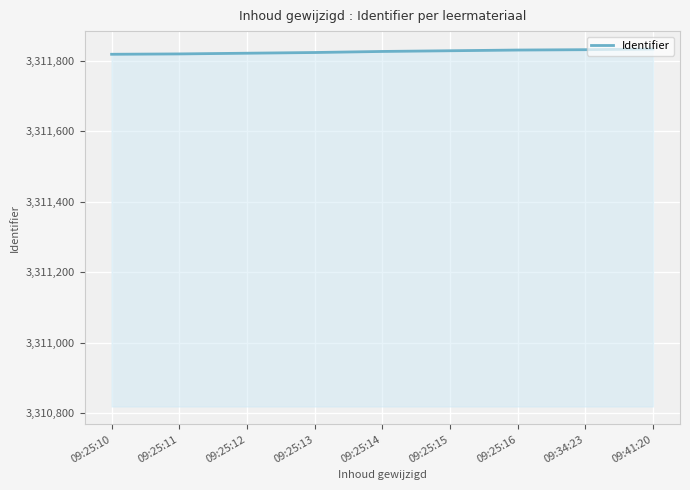

Is it true that the value at 09:25:15 is 5555110?

False